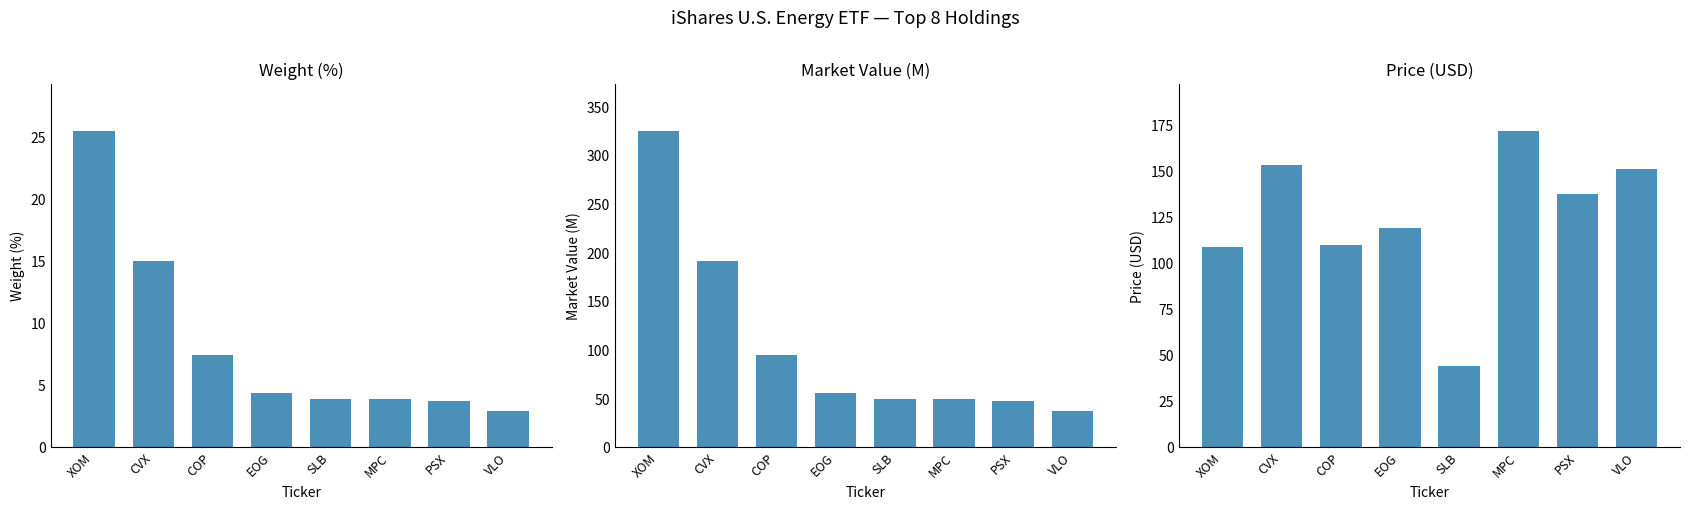

Between COP and SLB, which series saw the biggest shift?

Price (USD)